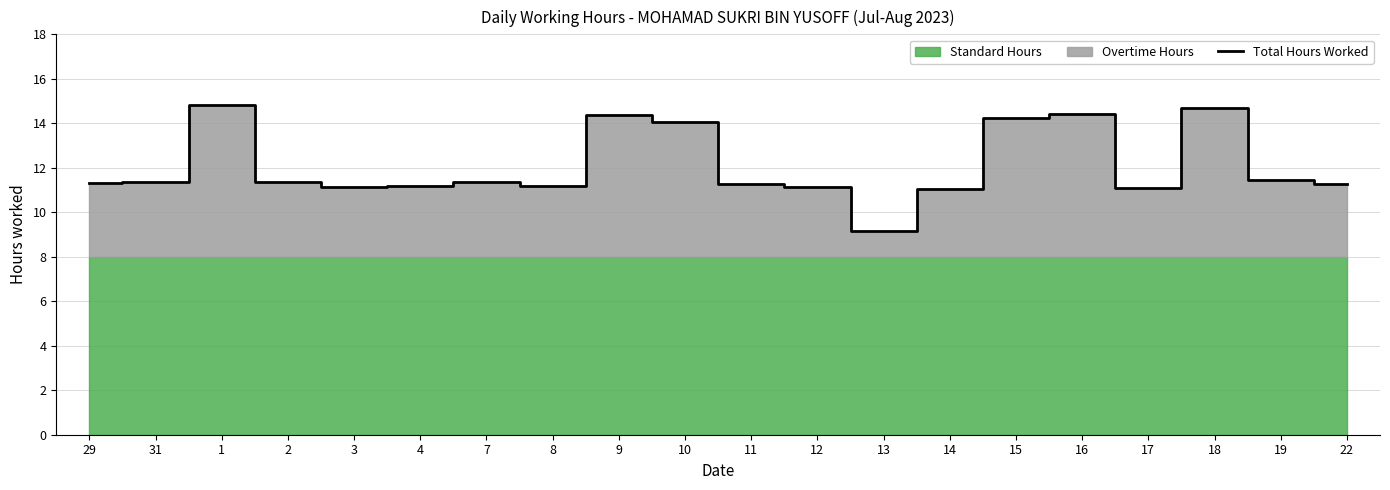

How many interior local valleys (lower than both neighbors) does the data have?

4